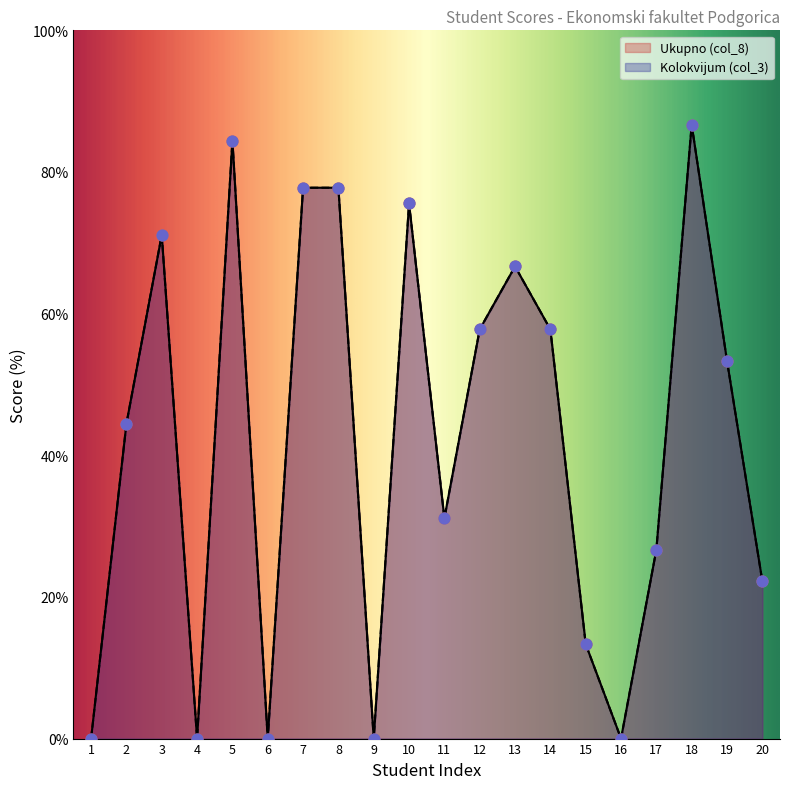

Is the value of Ukupno (col_8) at 7 greater than the value of Kolokvijum (col_3) at 19?

Yes